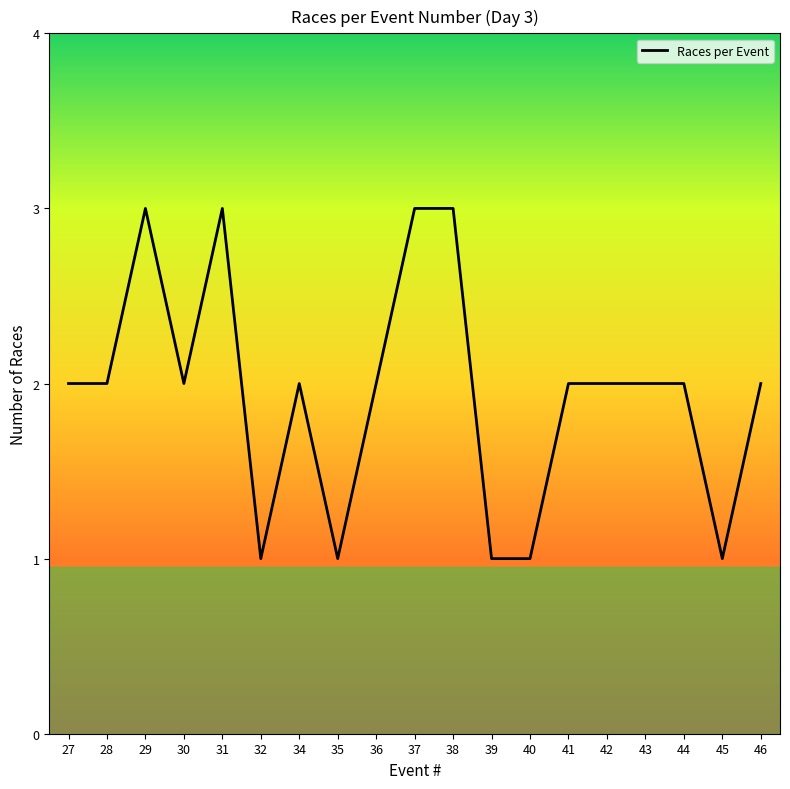

What is the difference between the maximum and second lowest values?

2